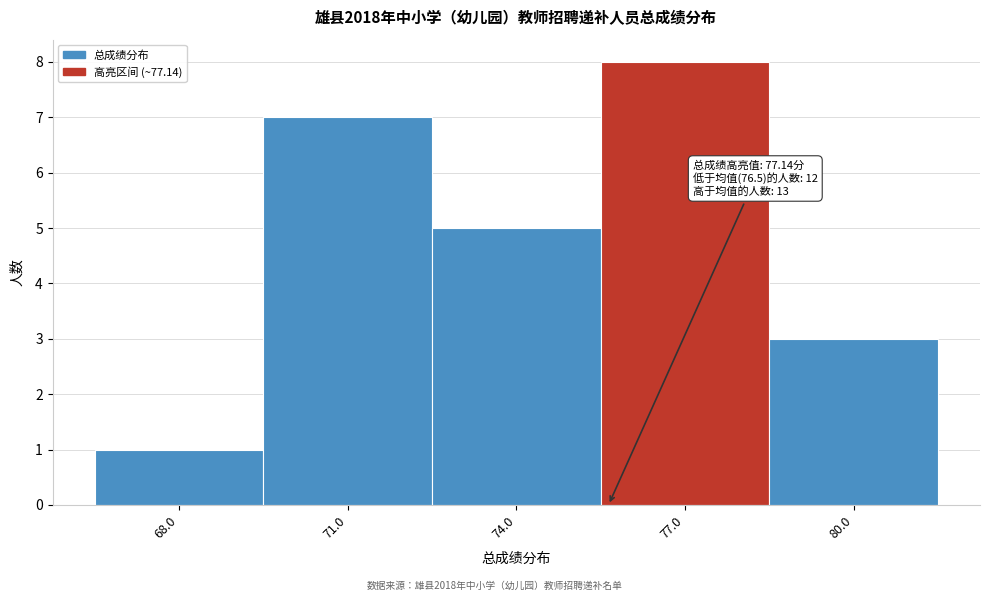

Reading left to right, transcribe all the data shown in this chart.

68.0=1	71.0=7	74.0=5	77.0=8	80.0=3